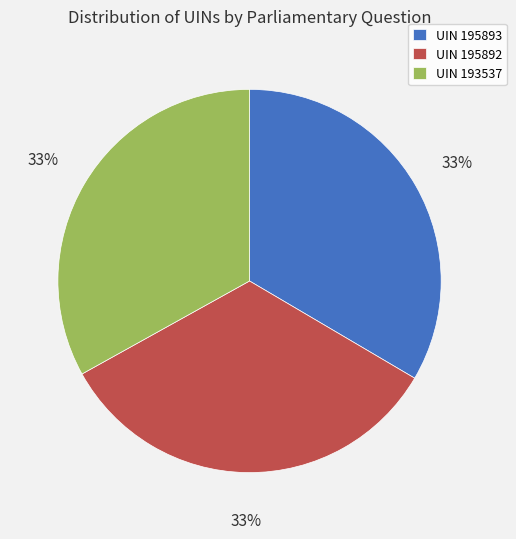

Is it true that UIN 195892 is 25% of the pie?

False